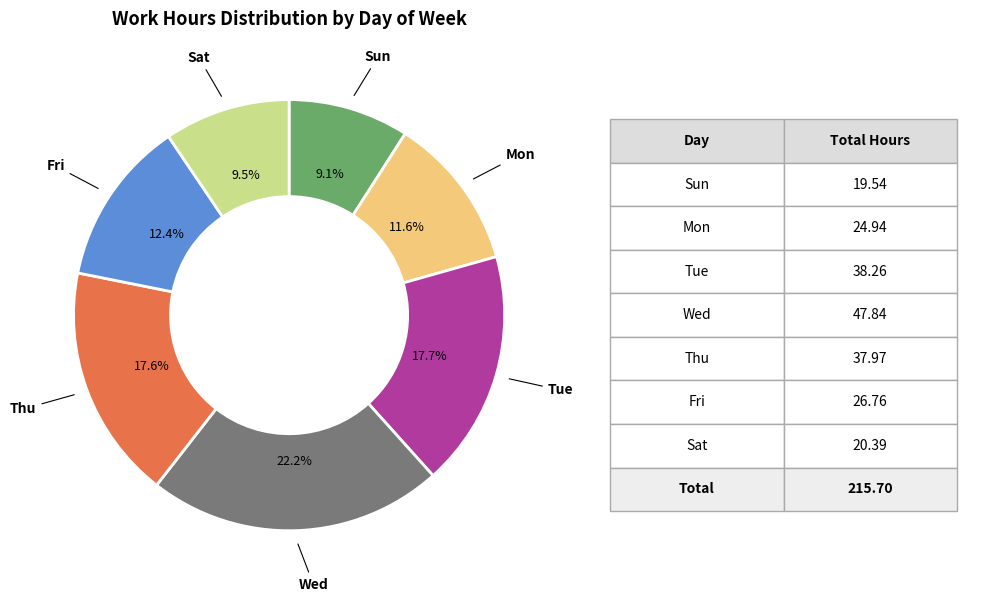

Is there a majority slice in this chart?

No